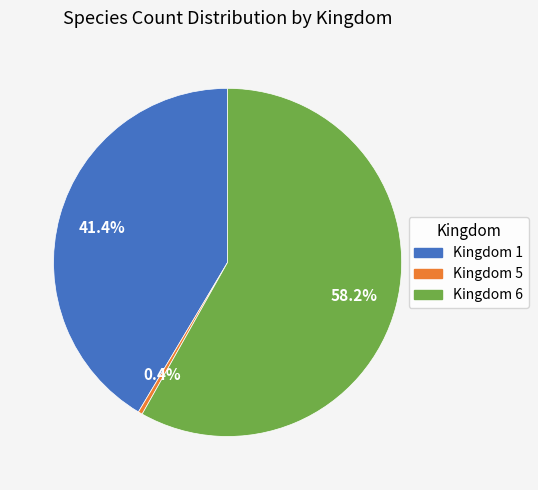

To the nearest percent, what is the average slice percentage?

33%